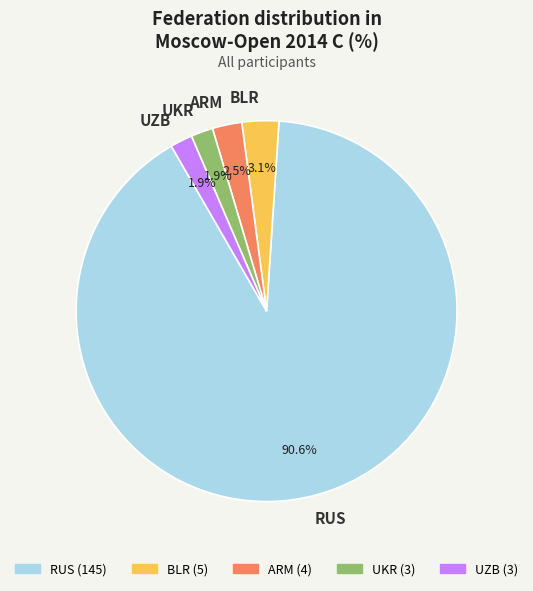

Does RUS represent more than half of the total?

Yes